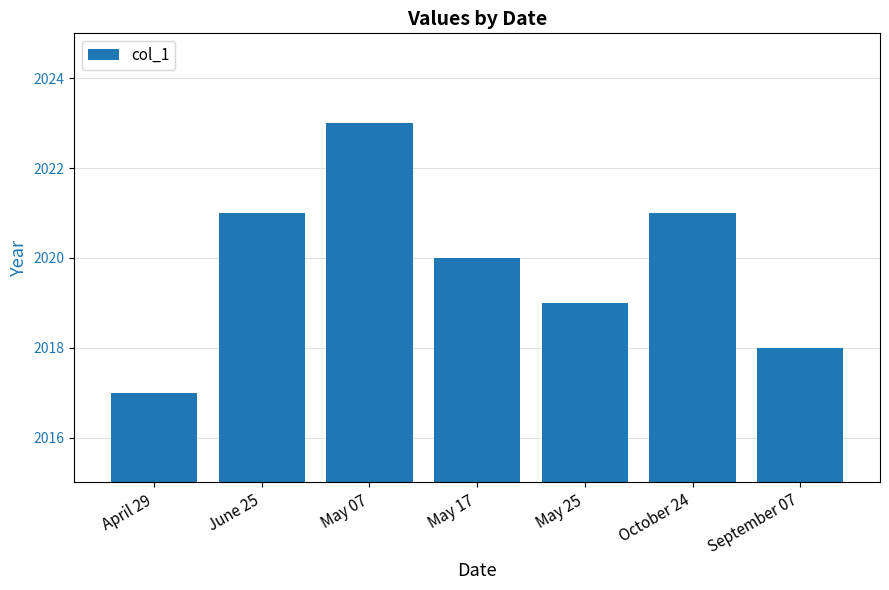

At which category does the chart reach its minimum across all series?

April 29